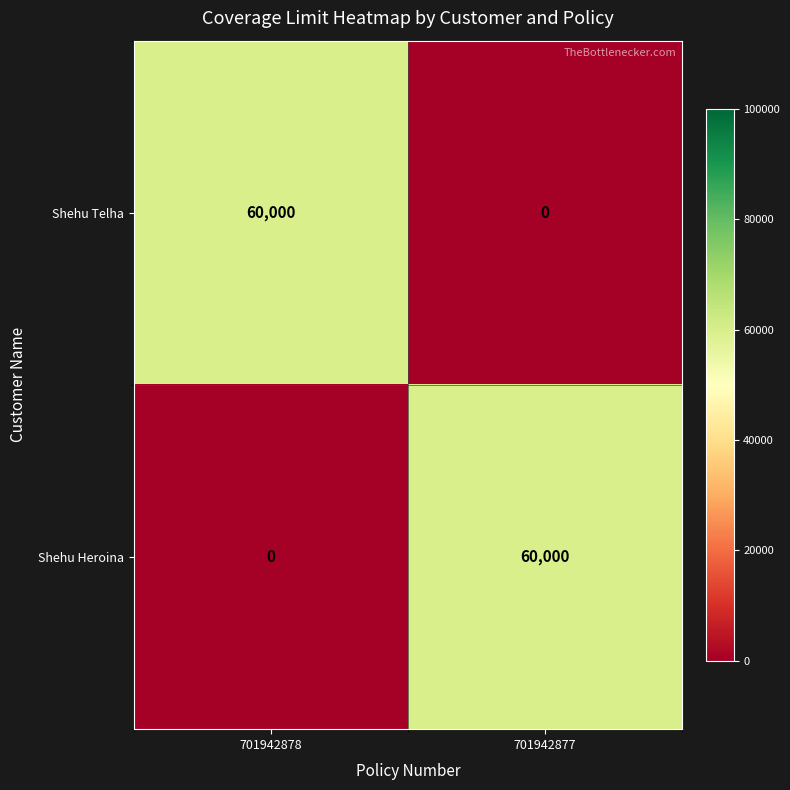

True or false: Shehu Telha has a value of 0 at 701942877.

True